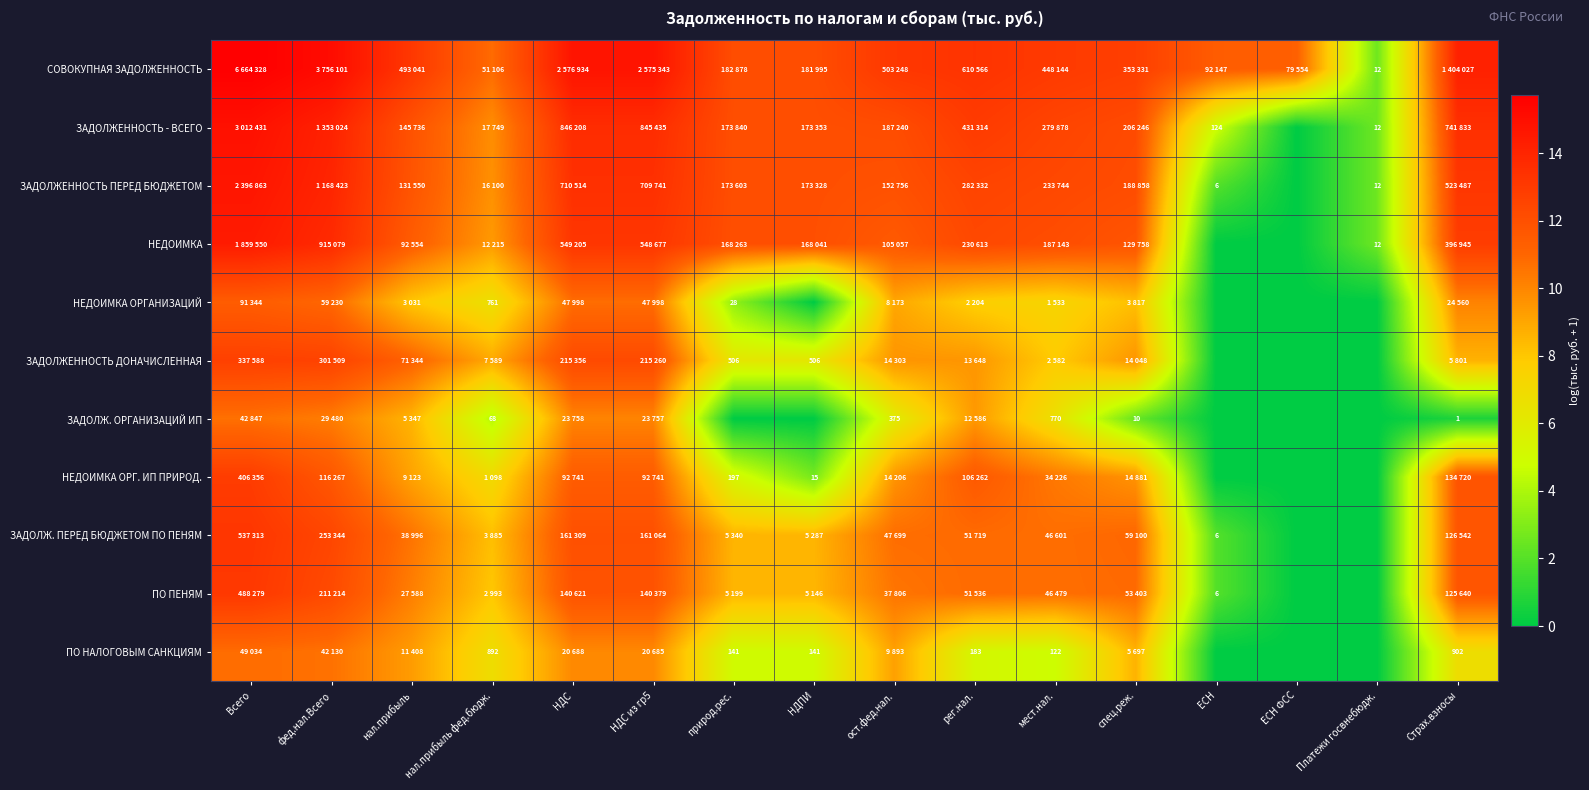

Rank the series at рег.нал. from lowest to highest value.

ПО НАЛОГОВЫМ САНКЦИЯМ, НЕДОИМКА ОРГАНИЗАЦИЙ, ЗАДОЛЖ. ОРГАНИЗАЦИЙ ИП, ЗАДОЛЖЕННОСТЬ ДОНАЧИСЛЕННАЯ, ПО ПЕНЯМ, ЗАДОЛЖ. ПЕРЕД БЮДЖЕТОМ ПО ПЕНЯМ, НЕДОИМКА ОРГ. ИП ПРИРОД., НЕДОИМКА, ЗАДОЛЖЕННОСТЬ ПЕРЕД БЮДЖЕТОМ, ЗАДОЛЖЕННОСТЬ - ВСЕГО, СОВОКУПНАЯ ЗАДОЛЖЕННОСТЬ